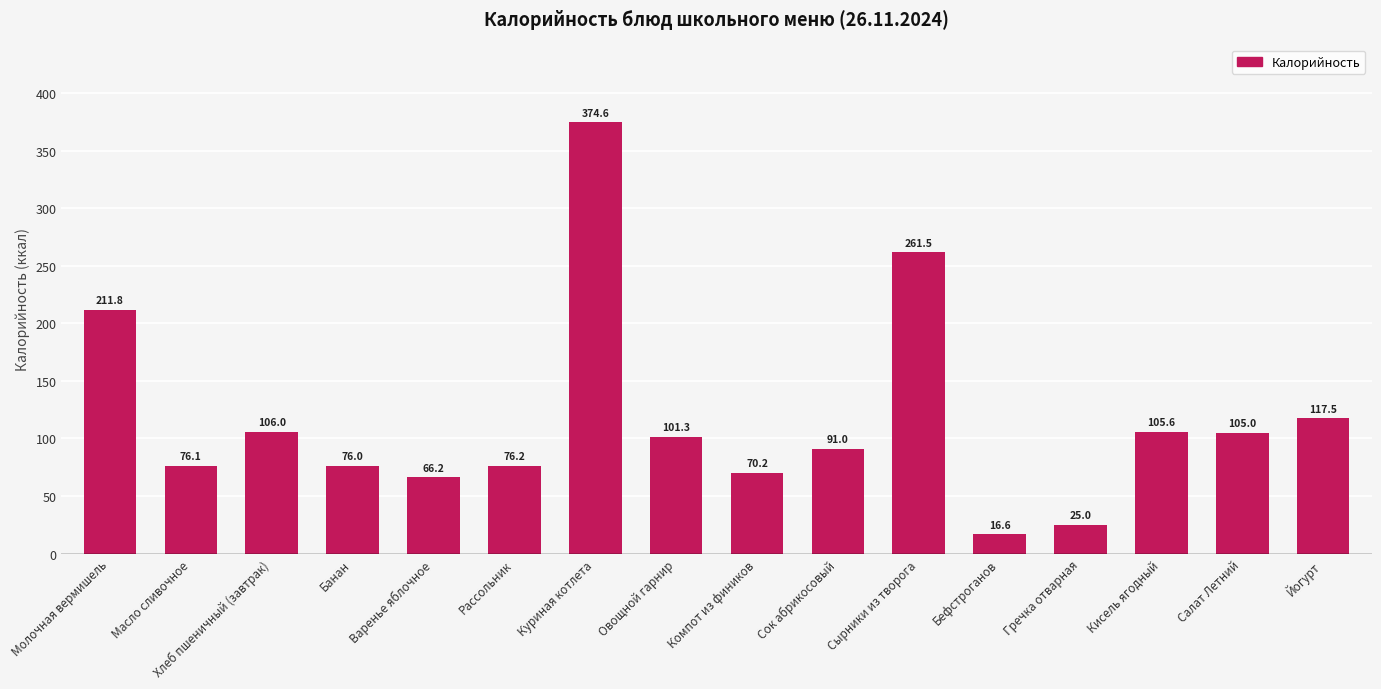

List the labels in order of value, smallest first.

Бефстроганов, Гречка отварная, Варенье яблочное, Компот из фиников, Банан, Масло сливочное, Рассольник, Сок абрикосовый, Овощной гарнир, Салат Летний, Кисель ягодный, Хлеб пшеничный (завтрак), Йогурт, Молочная вермишель, Сырники из творога, Куриная котлета